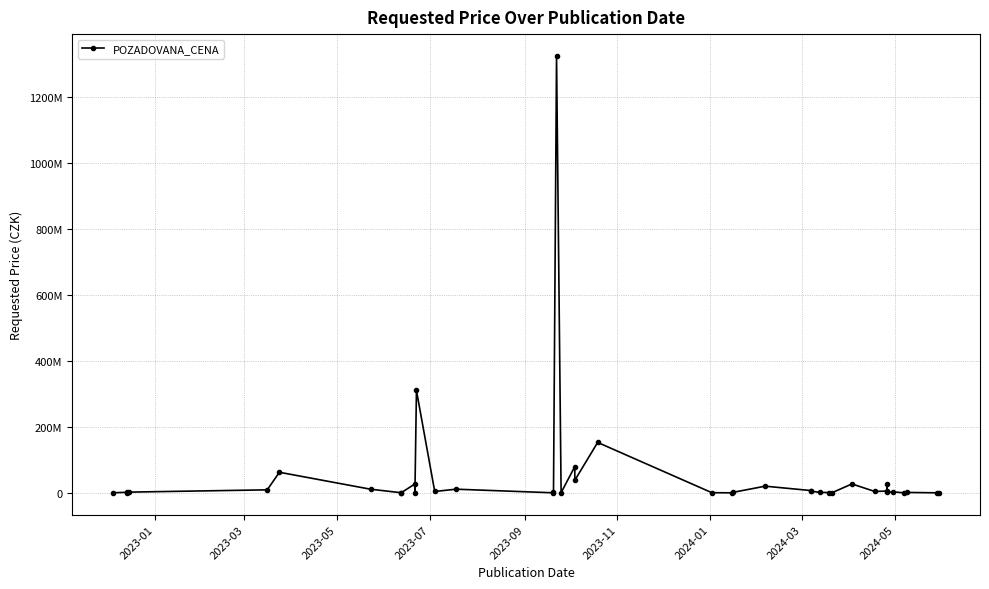

How many values exceed 2165000?

19